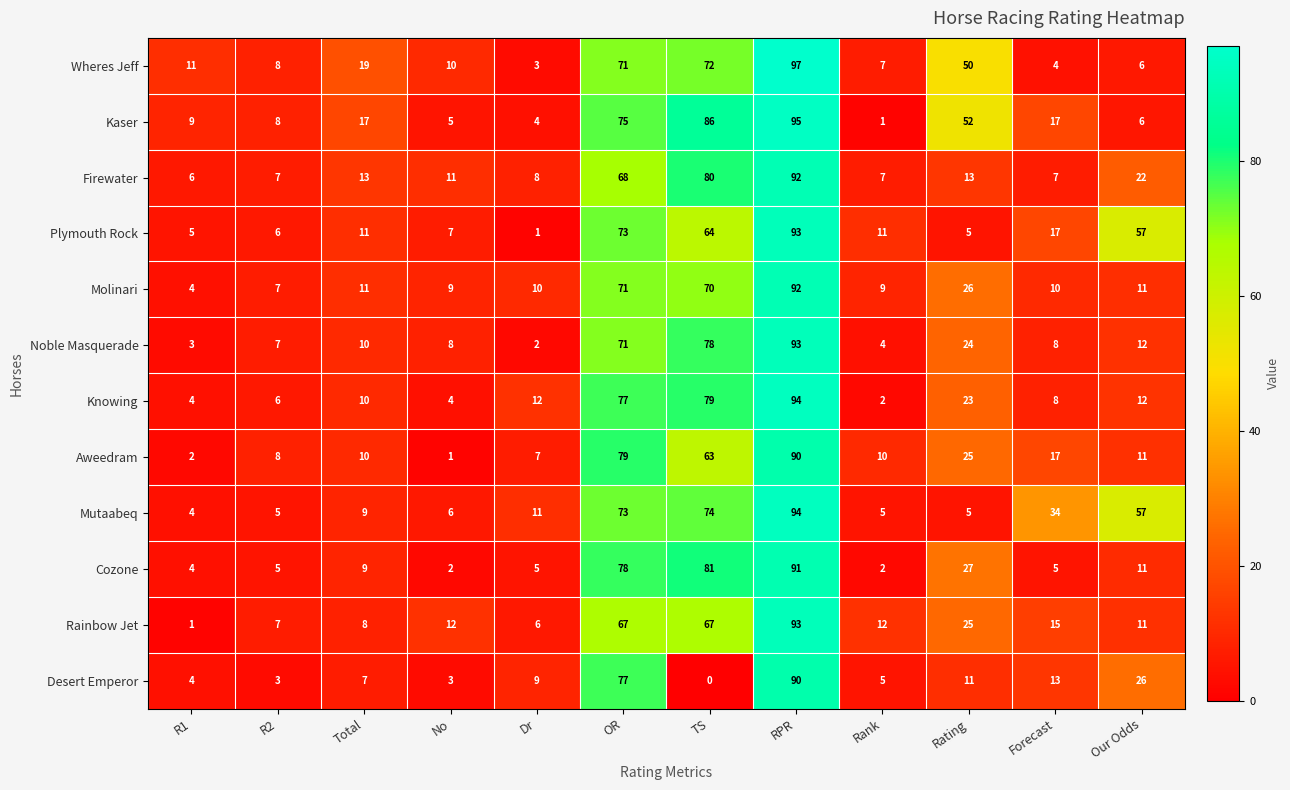

True or false: Aweedram has a value of 7 at Dr.

True